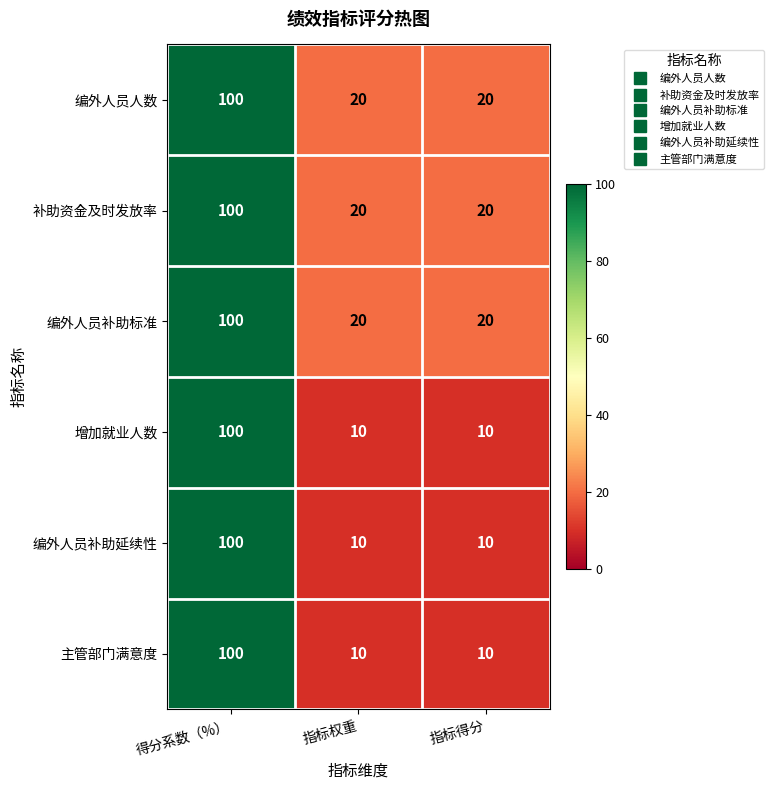

What is the sum of all 编外人员补助标准 values?

140